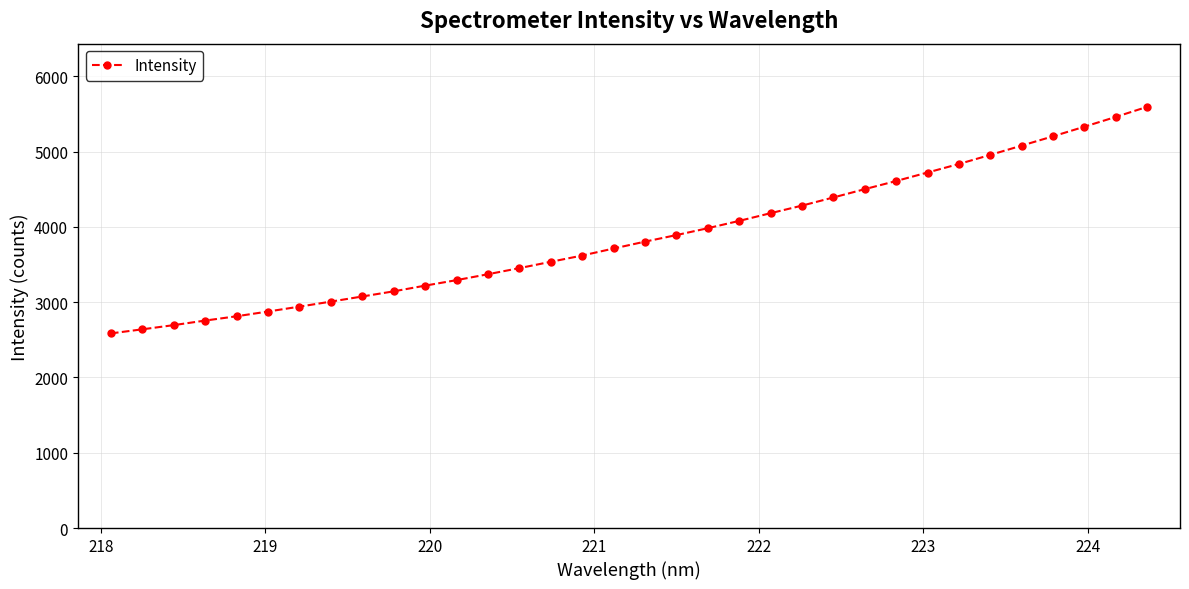

What is the value of the 18th point from the left?

3804.1